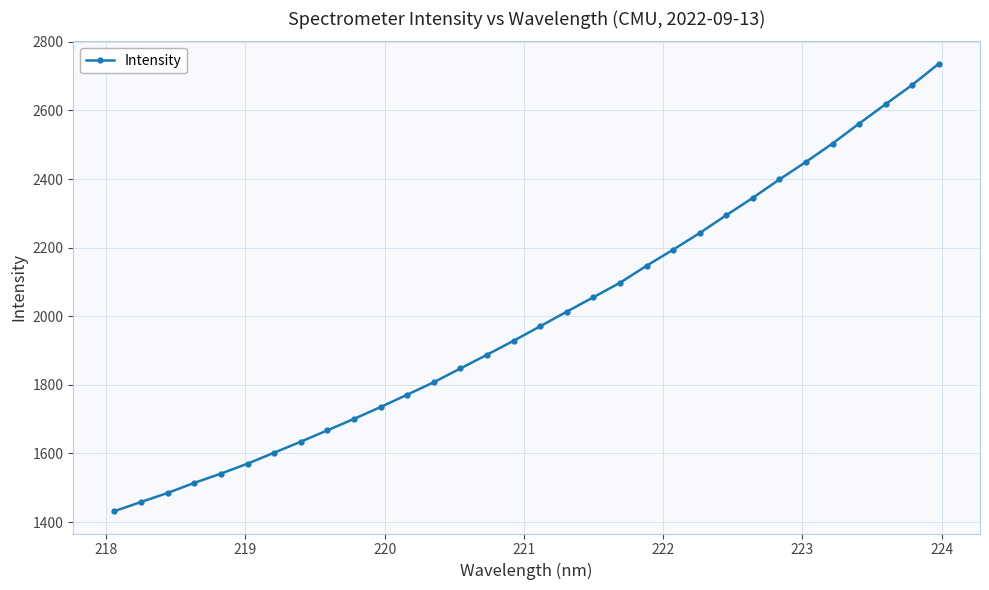

What is the difference between the maximum and minimum values?

1304.5